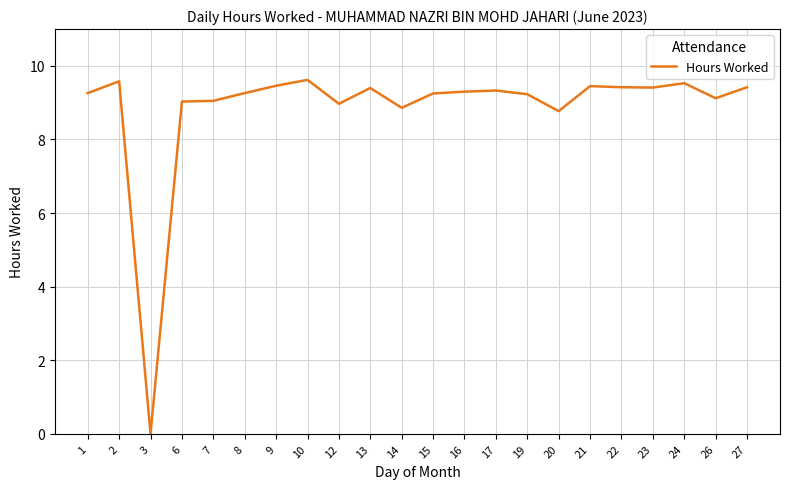

Count the number of data series in this chart.

1